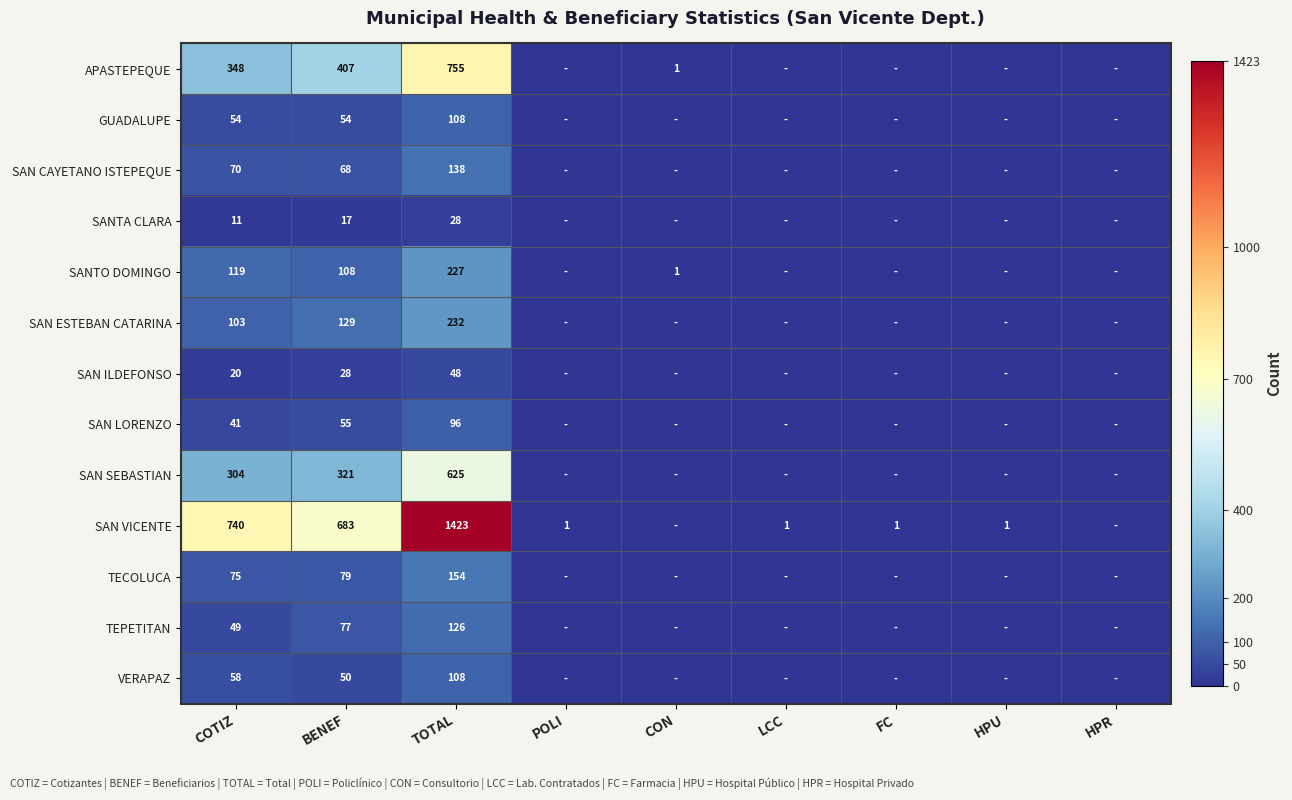

The SANTO DOMINGO series shows 227 at TOTAL. True or false?

True